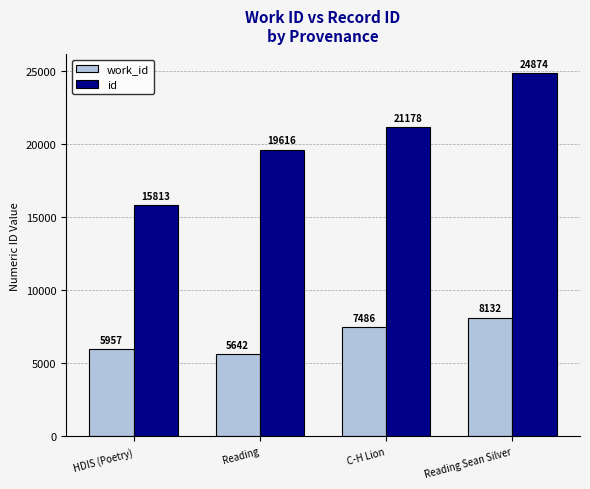

Reading right to left, extract all data points from this chart.

work_id: 8132	7486	5642	5957
id: 24874	21178	19616	15813